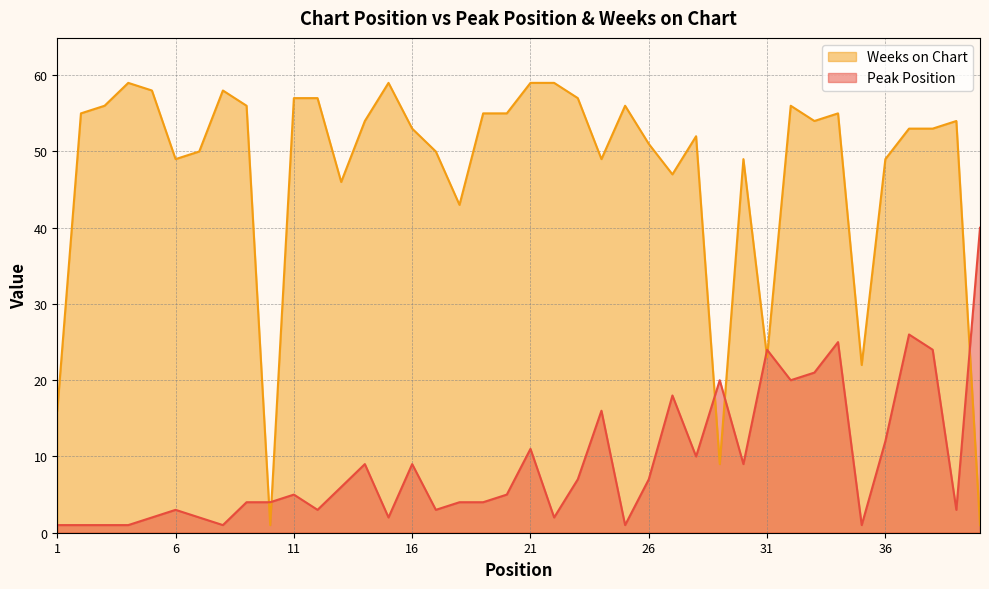

Count the number of categories in the chart.

40